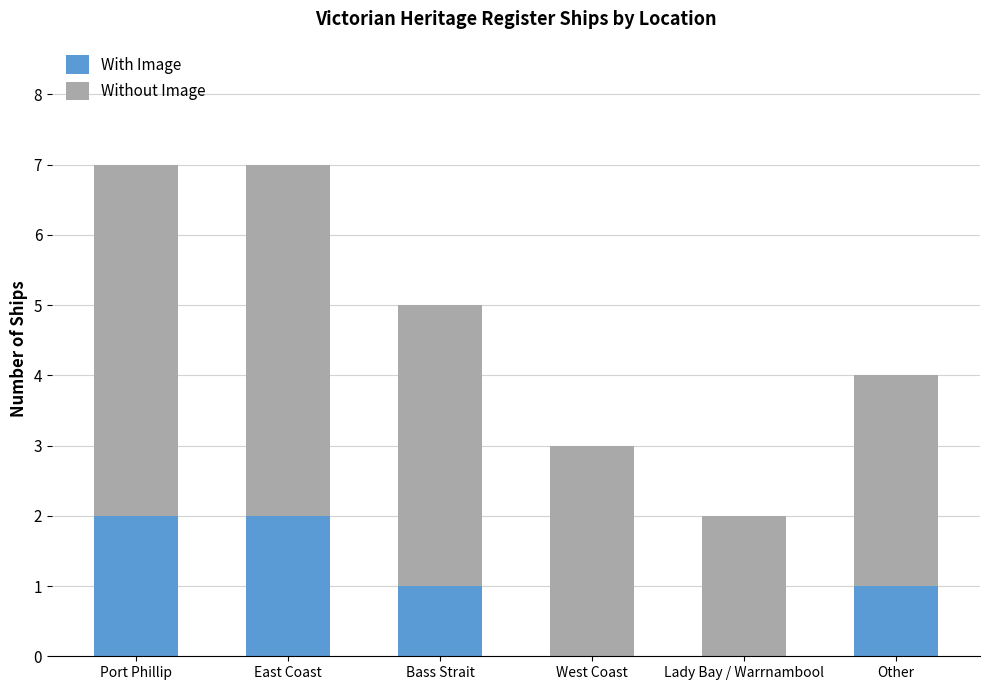

What is the total value across all series at East Coast?

7